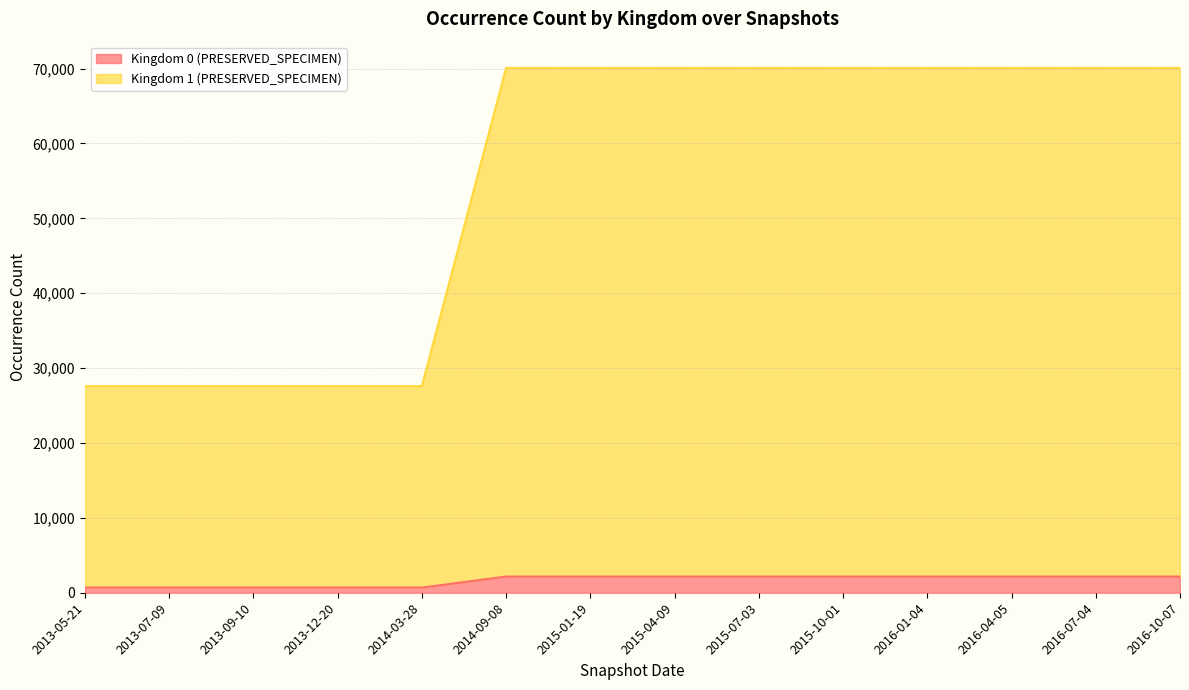

What are all the series names shown in the legend?

Kingdom 0 (PRESERVED_SPECIMEN), Kingdom 1 (PRESERVED_SPECIMEN)